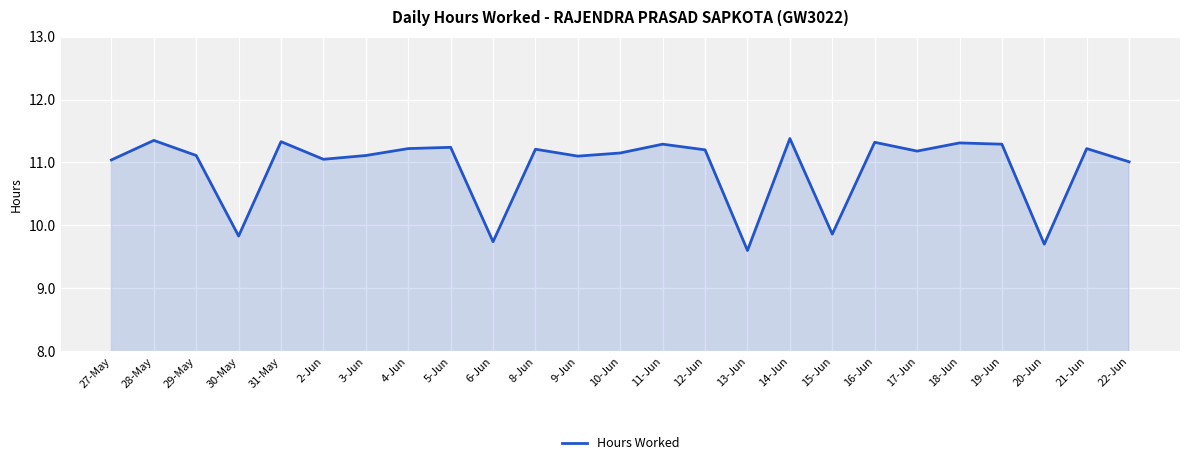

What is the minimum value shown in the chart?

9.6